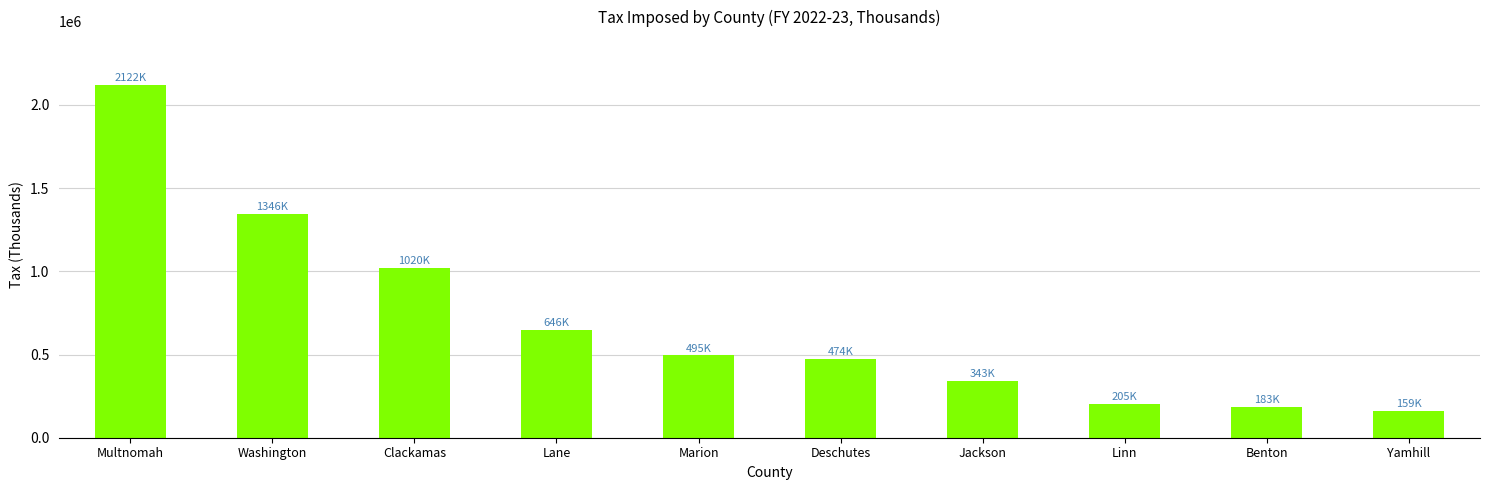

What position from the right is Marion?

6